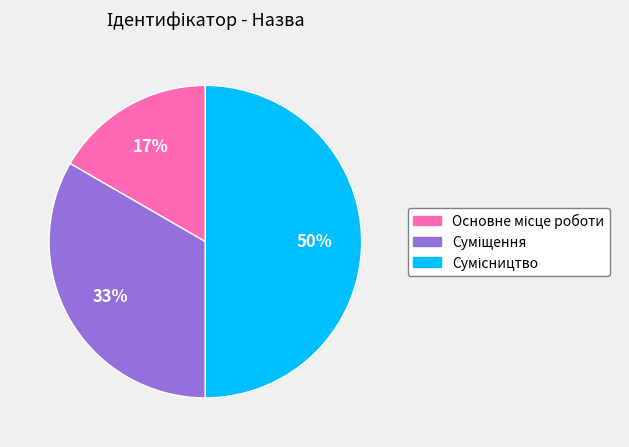

To the nearest percent, what is the average slice percentage?

33%